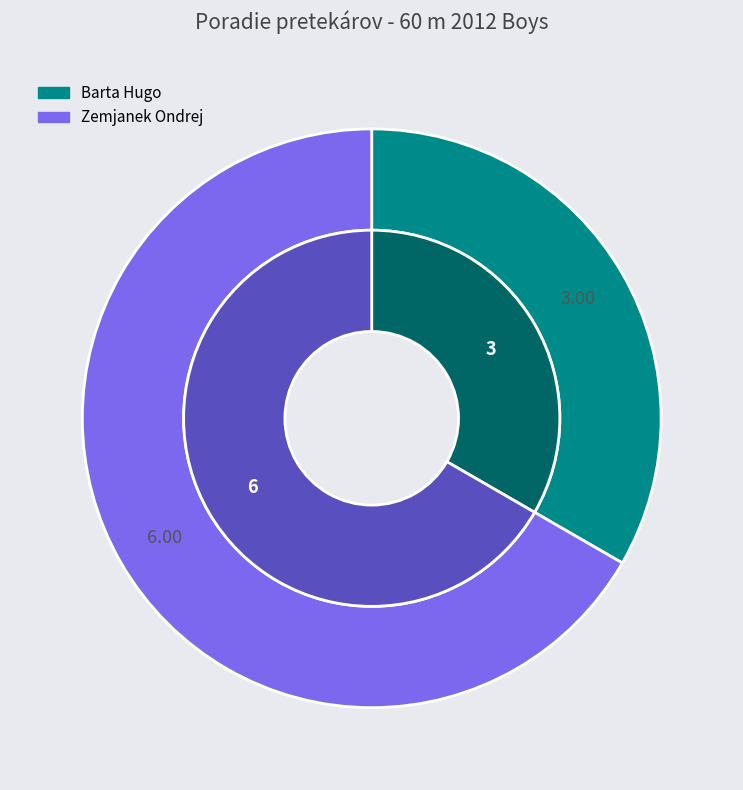

Which category accounts for the majority?

Zemjanek Ondrej